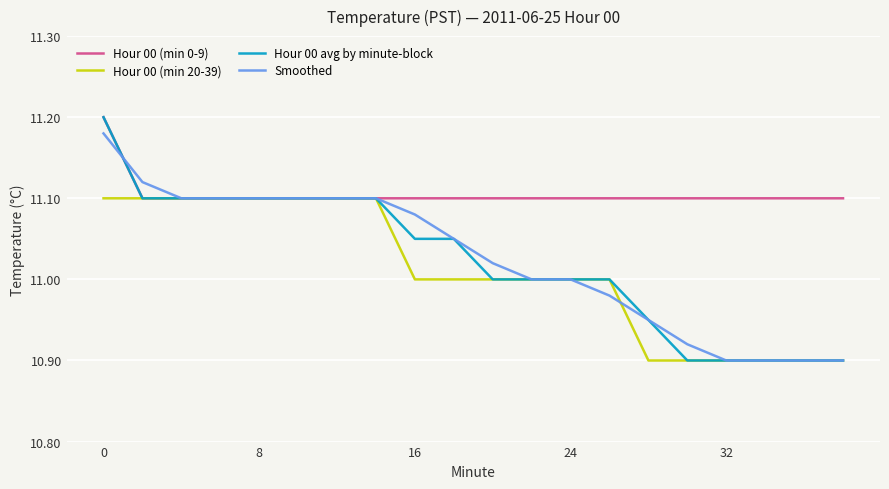

Which series has the widest spread of values?

Hour 00 avg by minute-block